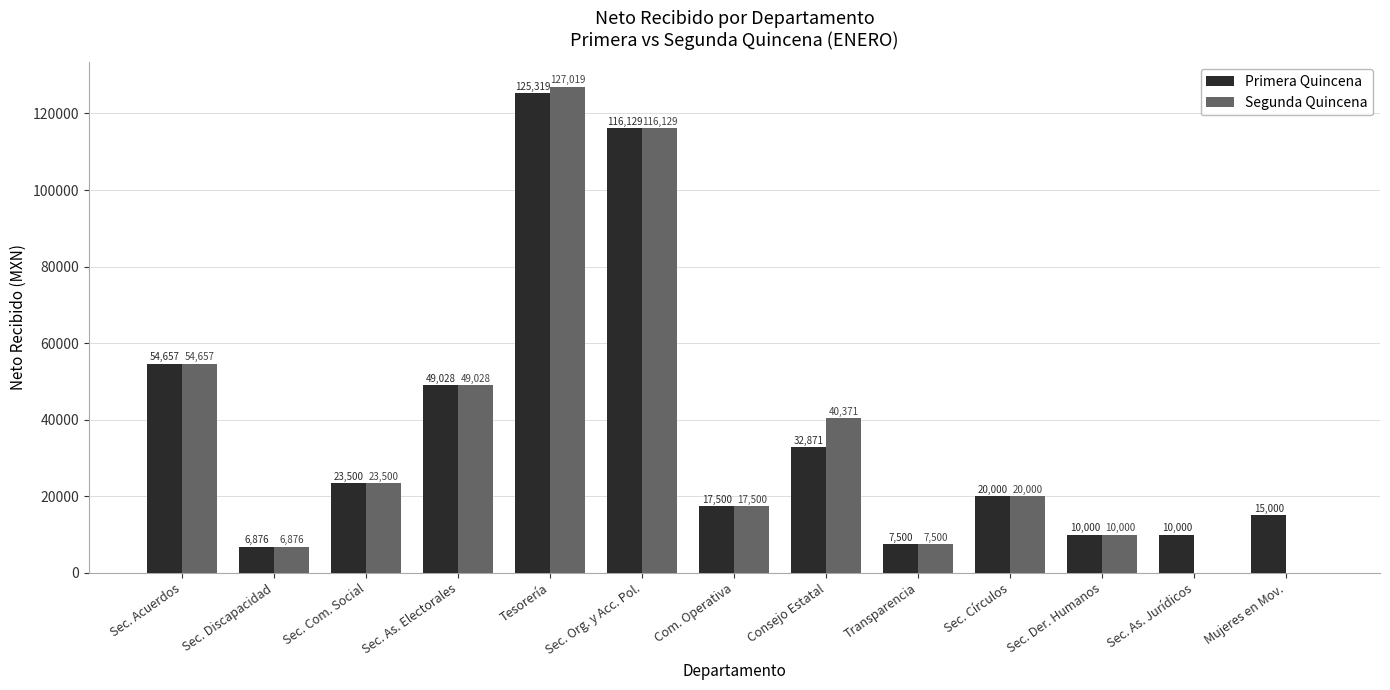

At which label is Primera Quincena closest to 66097?

Sec. Acuerdos